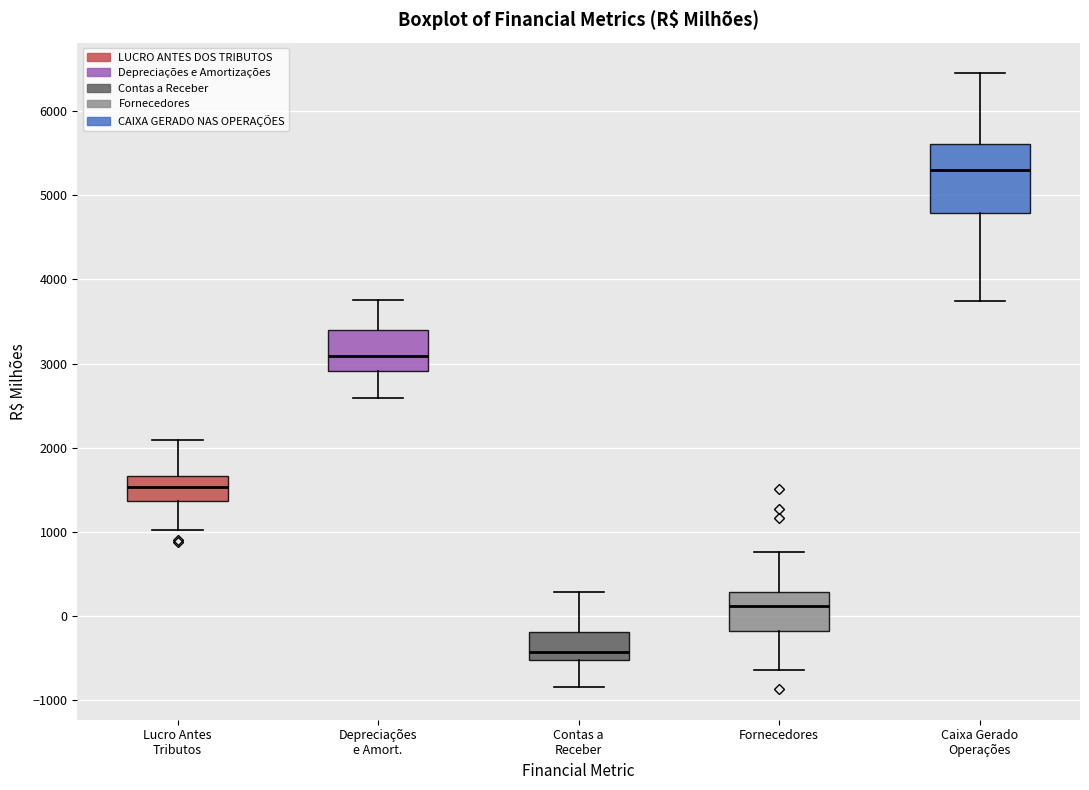

Which box's median line is the lowest?

Contas a Receber